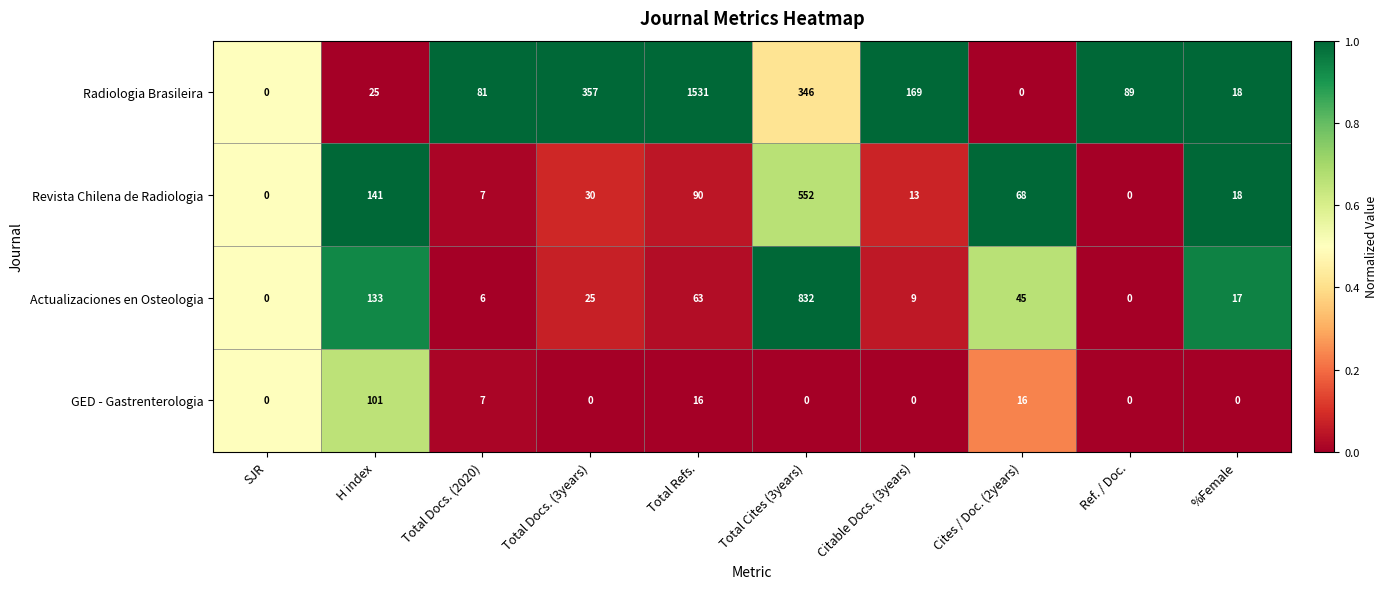

List the series in order of their peak value, lowest first.

GED - Gastrenterologia, Revista Chilena de Radiologia, Actualizaciones en Osteologia, Radiologia Brasileira